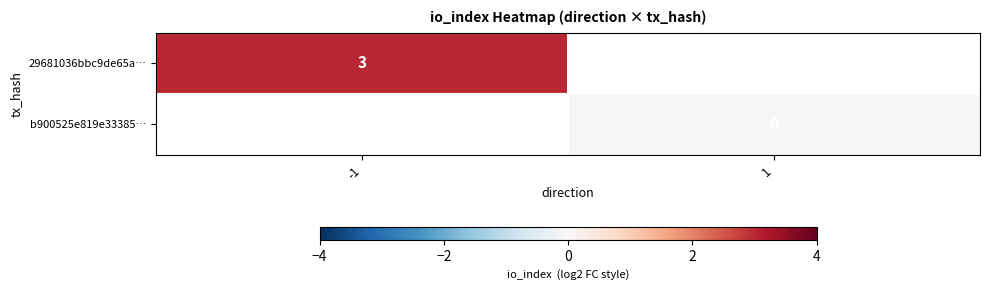

Is it true that 29681036bbc9de65a… equals 4 at -1?

False